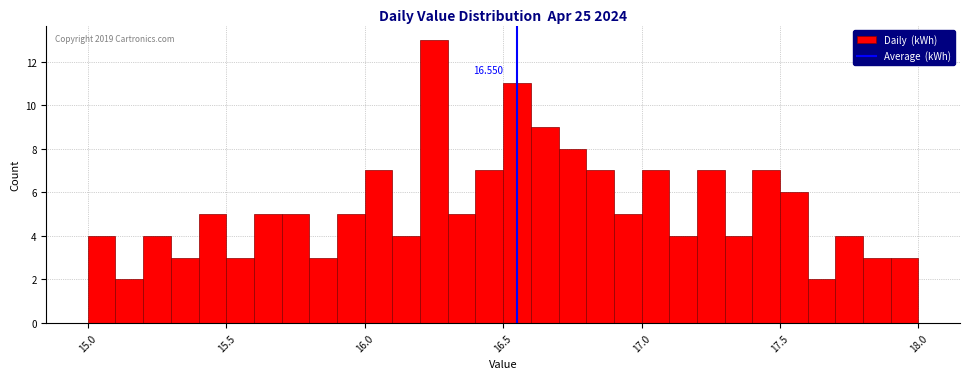

Read against the x-axis, roughly where is the centre of the tallest bar?

16.25